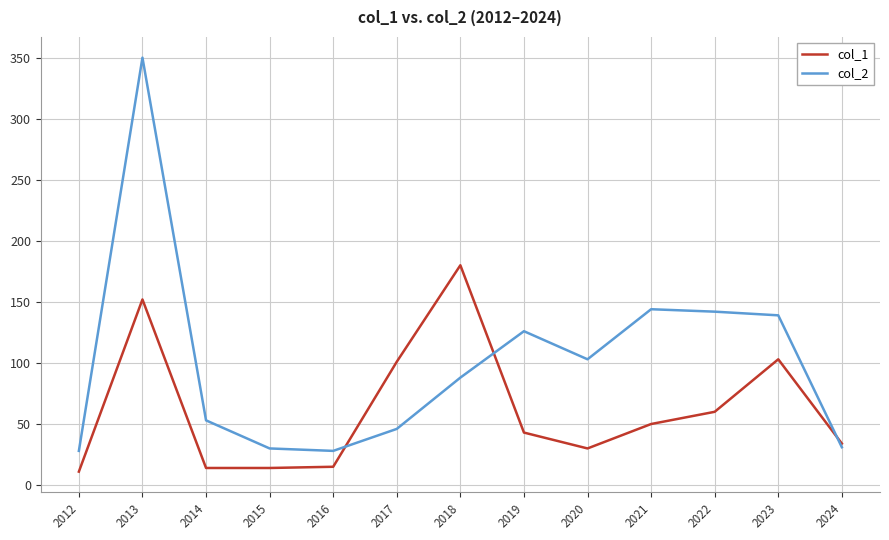

Which series has the largest range (max minus min)?

col_2